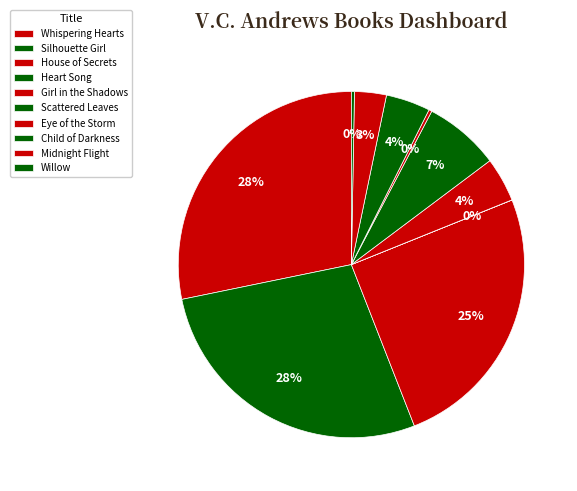

Rank the categories by value from highest to lowest.

Whispering Hearts, Silhouette Girl, House of Secrets, Scattered Leaves, Girl in the Shadows, Child of Darkness, Midnight Flight, Willow, Eye of the Storm, Heart Song